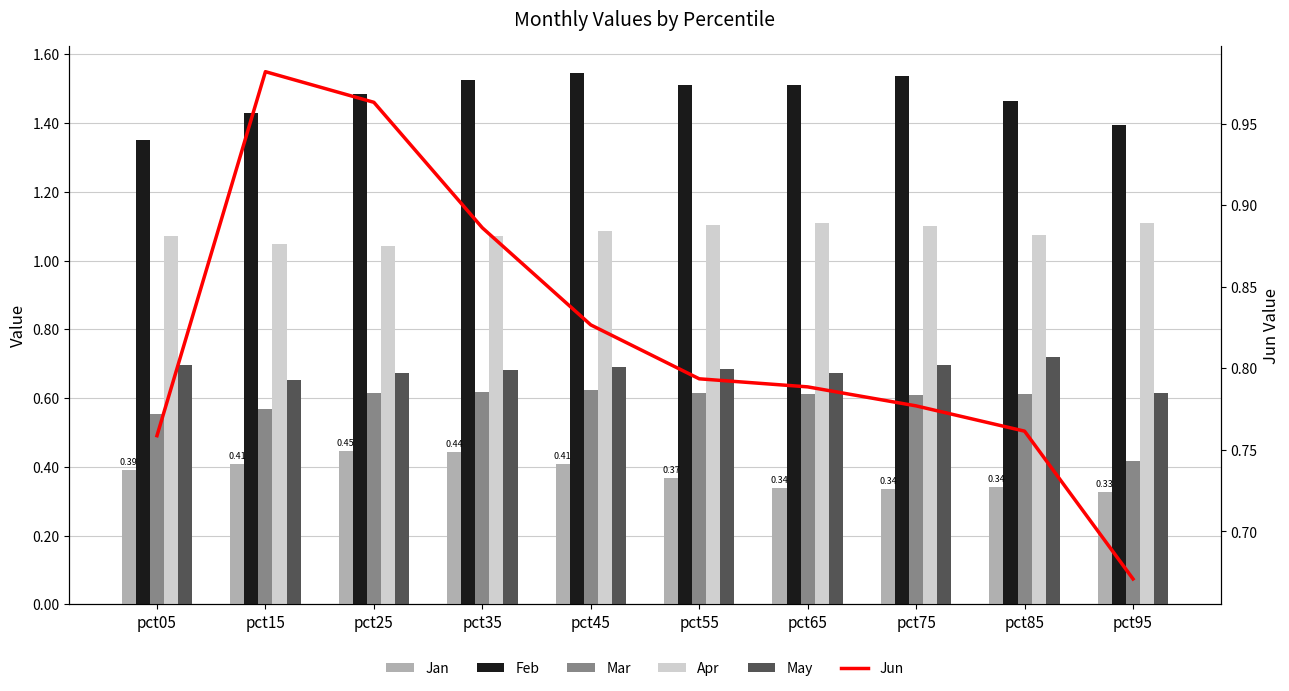

At which category does the chart reach its peak across all series?

pct45